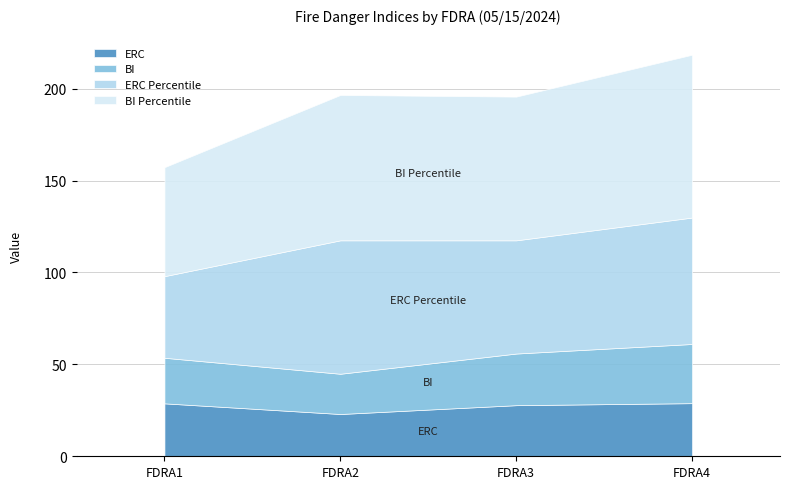

True or false: ERC has more than 0 points higher than both neighbors.

False